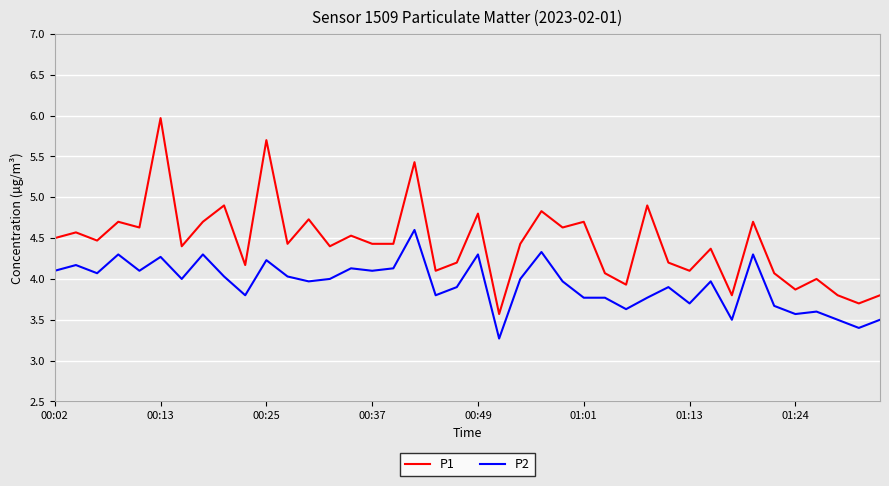

Reading left to right, what are all the values shown in this chart?

P1: 4.5	4.6	4.5	4.7	4.6	6.0	4.4	4.7	4.9	4.2	5.7	4.4	4.7	4.4	4.5	4.4	4.4	5.4	4.1	4.2	4.8	3.6	4.4	4.8	4.6	4.7	4.1	3.9	4.9	4.2	4.1	4.4	3.8	4.7	4.1	3.9	4.0	3.8	3.7	3.8
P2: 4.1	4.2	4.1	4.3	4.1	4.3	4.0	4.3	4.0	3.8	4.2	4.0	4.0	4.0	4.1	4.1	4.1	4.6	3.8	3.9	4.3	3.3	4.0	4.3	4.0	3.8	3.8	3.6	3.8	3.9	3.7	4.0	3.5	4.3	3.7	3.6	3.6	3.5	3.4	3.5